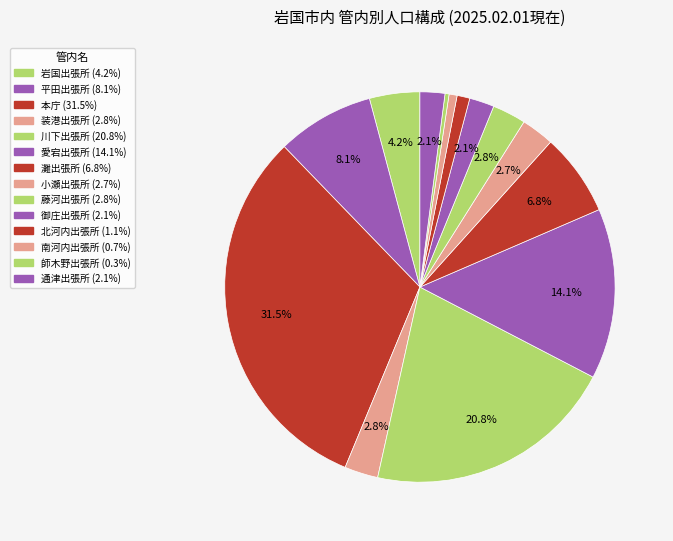

How many segments does this pie chart have?

14